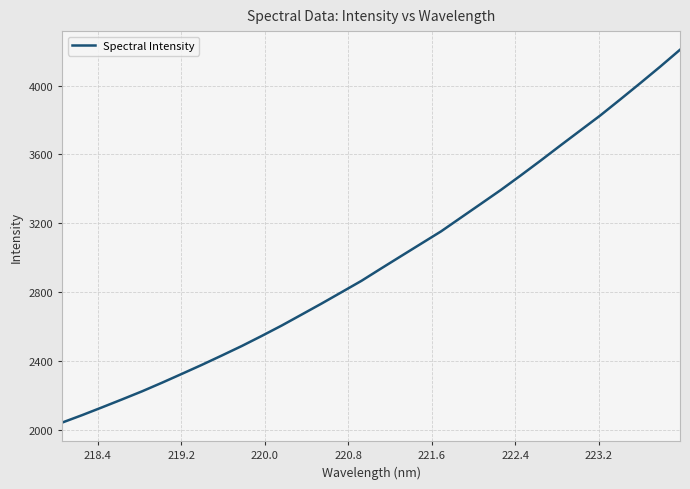

What is the smallest value displayed?

2040.8